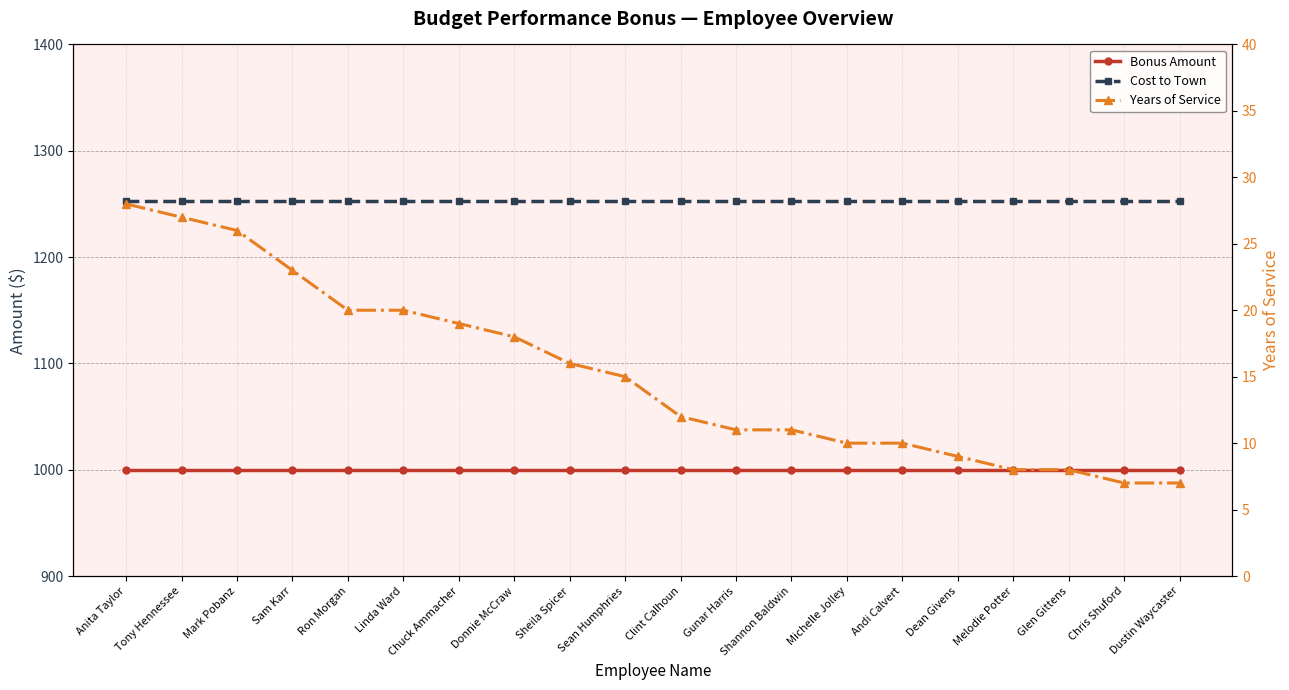

True or false: Cost to Town and Bonus Amount intersect in this chart.

False